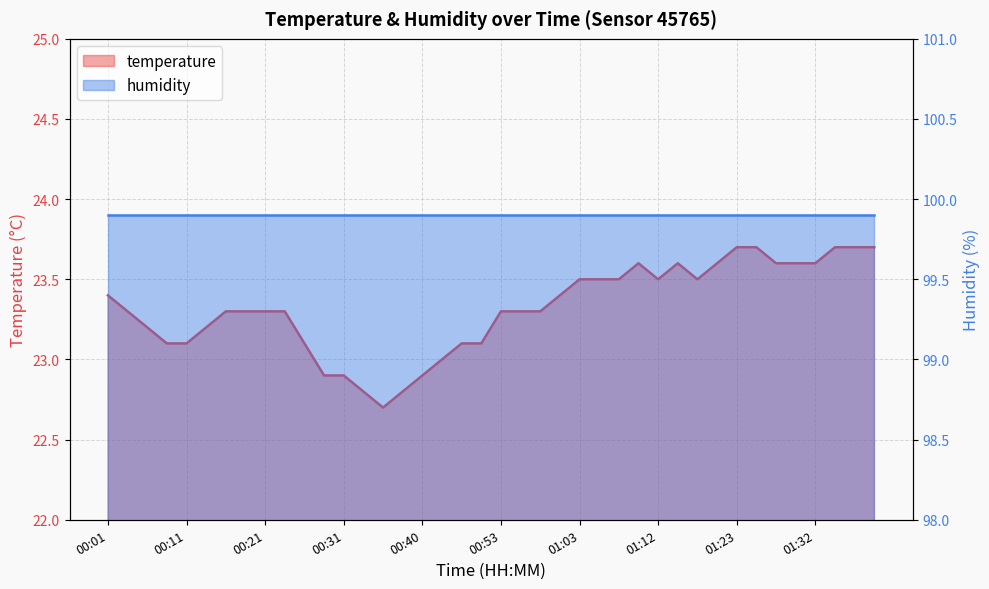

How many interior local valleys (lower than both neighbors) does the data have?

3